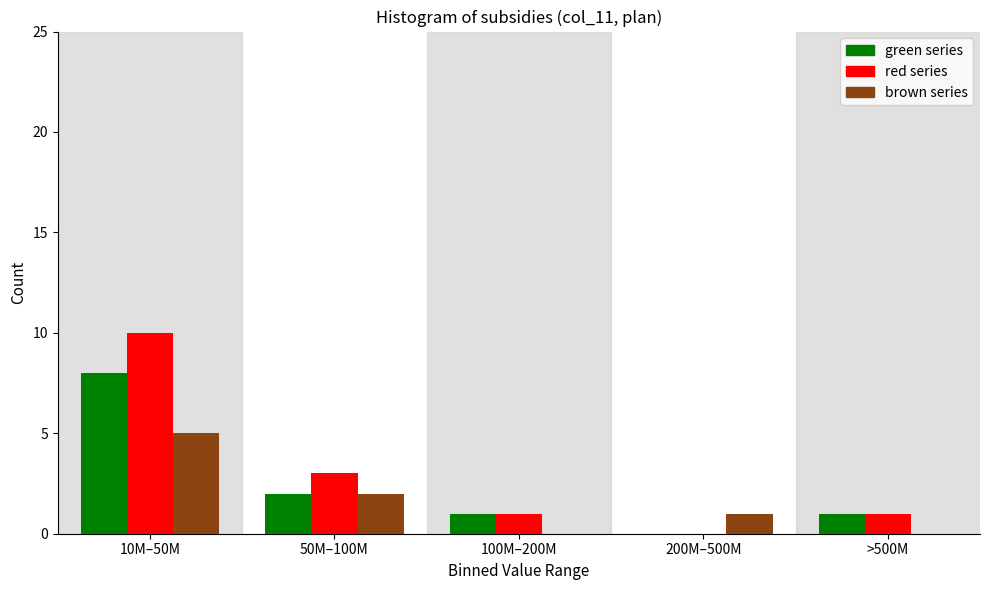

Reading left to right, what are all the values shown in this chart?

green series: 10M–50M=8	50M–100M=2	100M–200M=1	200M–500M=0	>500M=1
red series: 10M–50M=10	50M–100M=3	100M–200M=1	200M–500M=0	>500M=1
brown series: 10M–50M=5	50M–100M=2	100M–200M=0	200M–500M=1	>500M=0